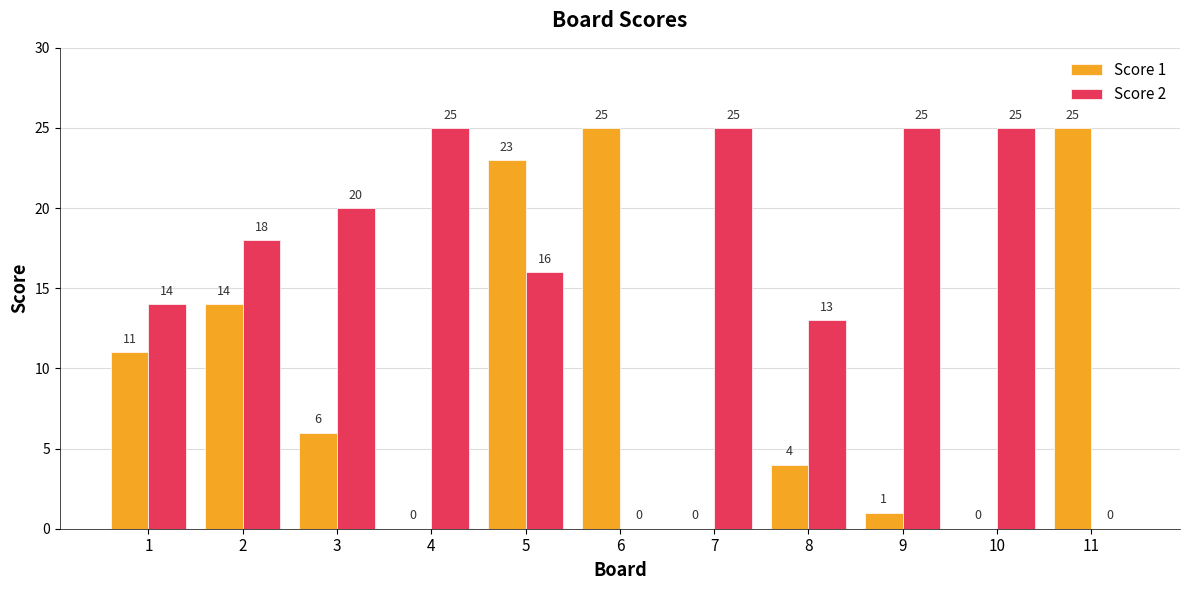

Which series has the largest total across all categories?

Score 2